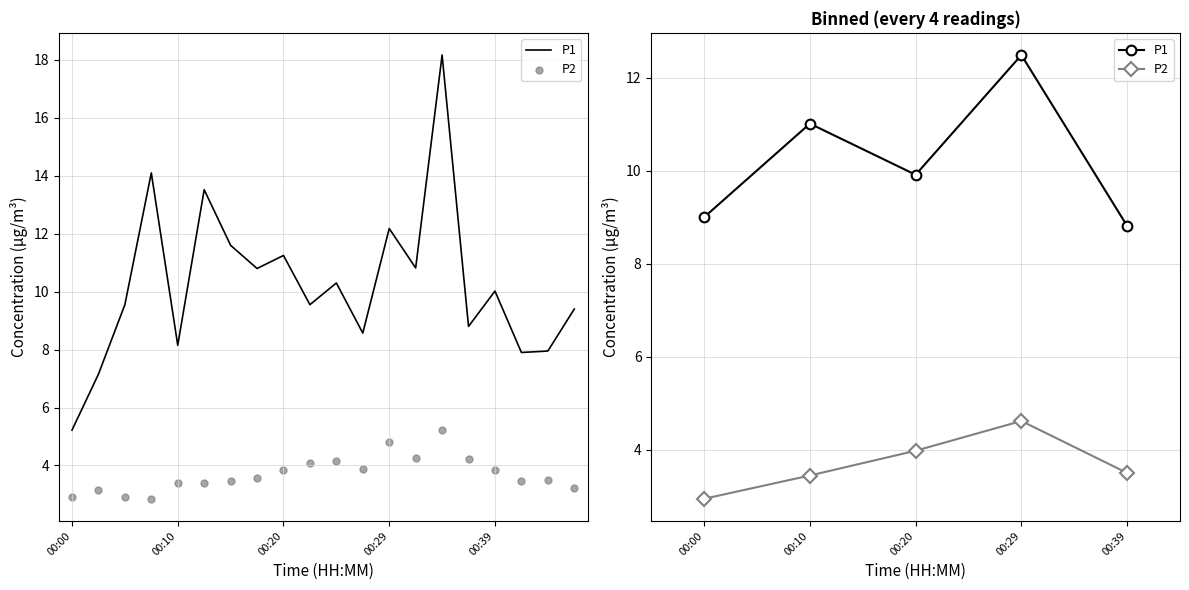

Which series has the largest total across all categories?

P1